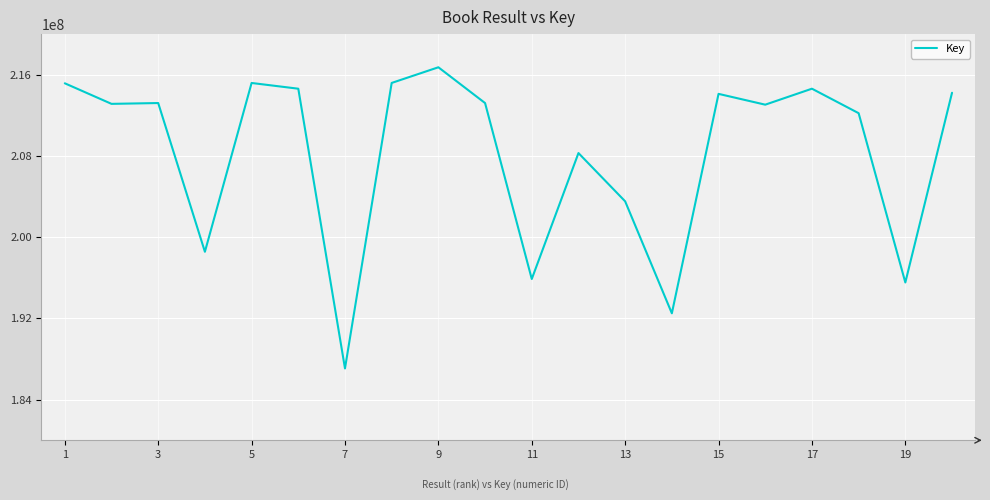

What is the greatest value displayed?

216733614